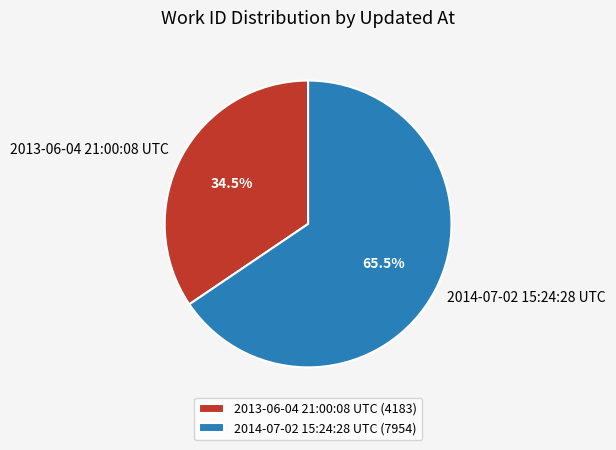

What portion of the pie excludes 2013-06-04 21:00:08 UTC?

65.5%